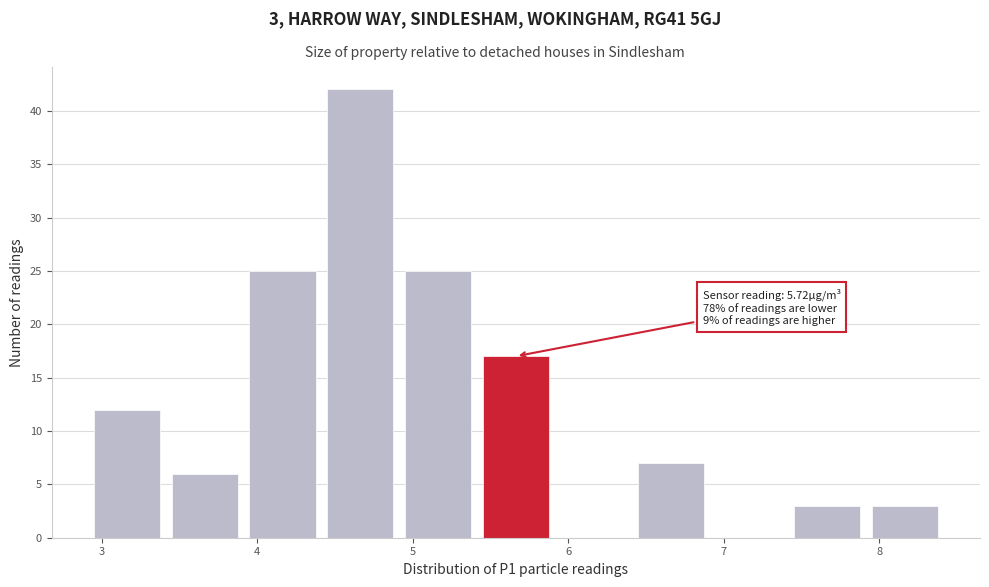

Which range on the x-axis has the tallest bar?

4.45 to 4.95